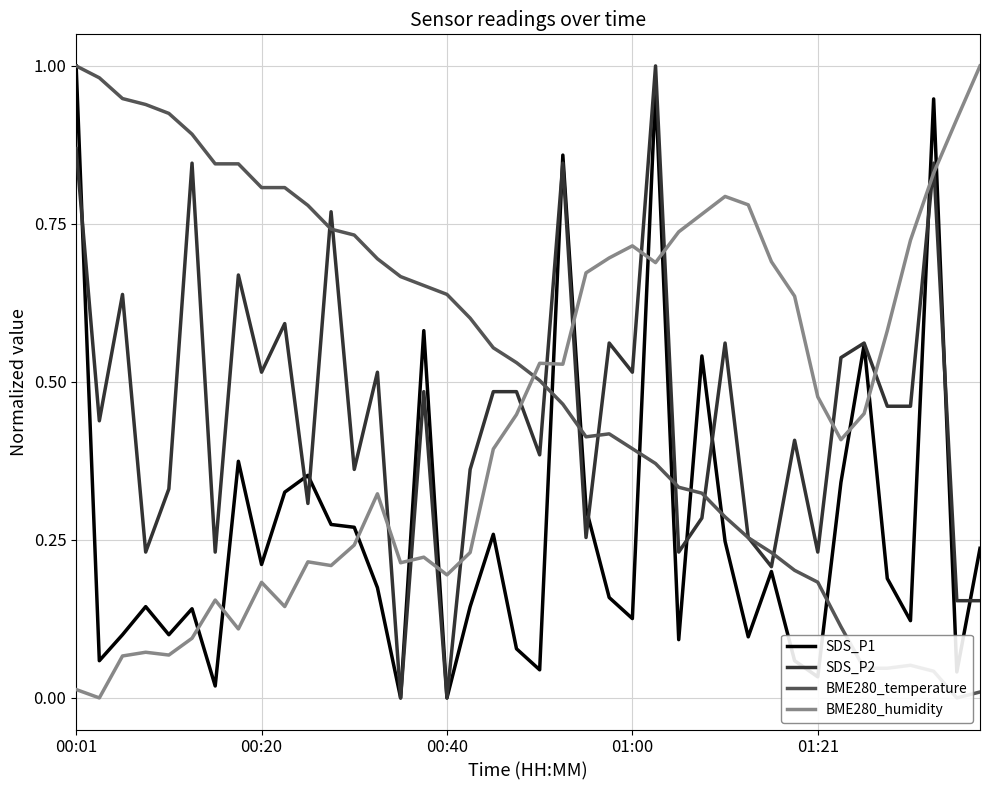

What is the difference between the highest and lowest values at 17?

0.5